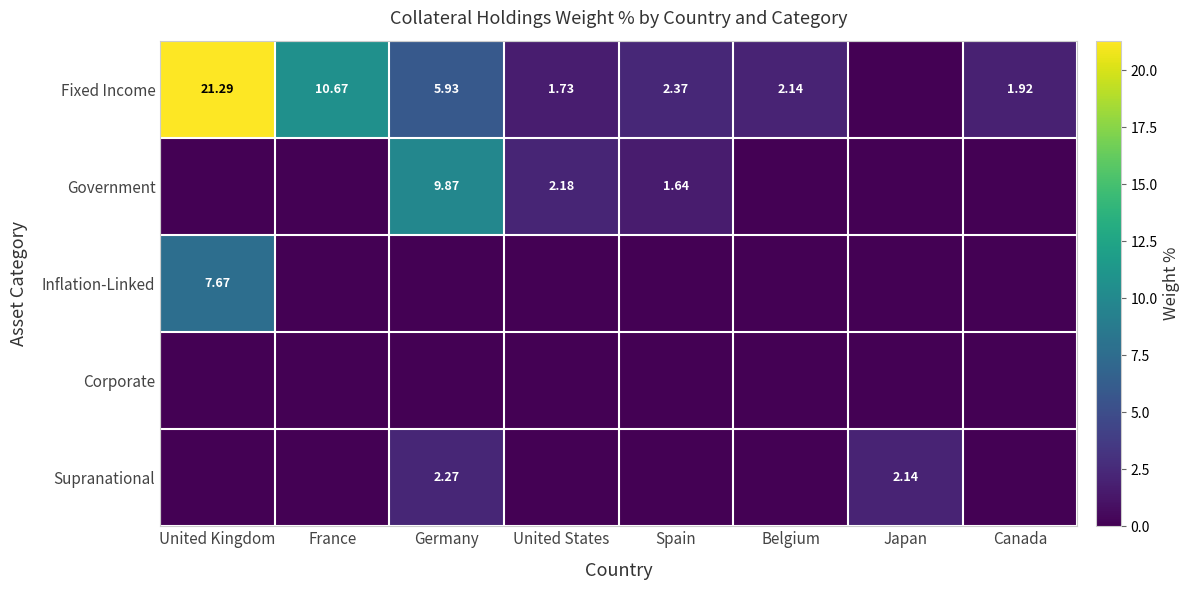

Between United States and France, which is larger?

France